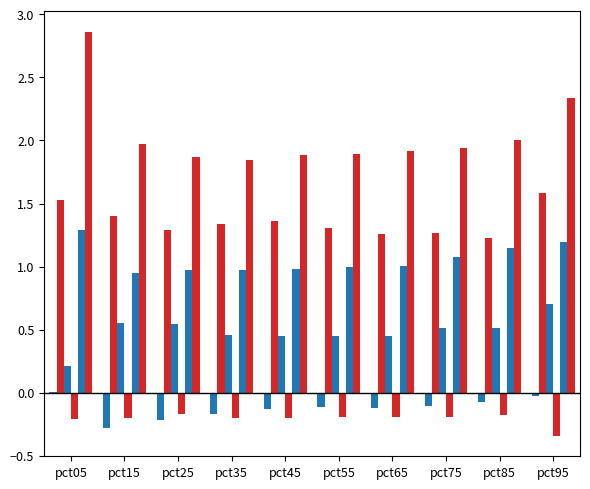

At which category does the chart reach its peak across all series?

pct05